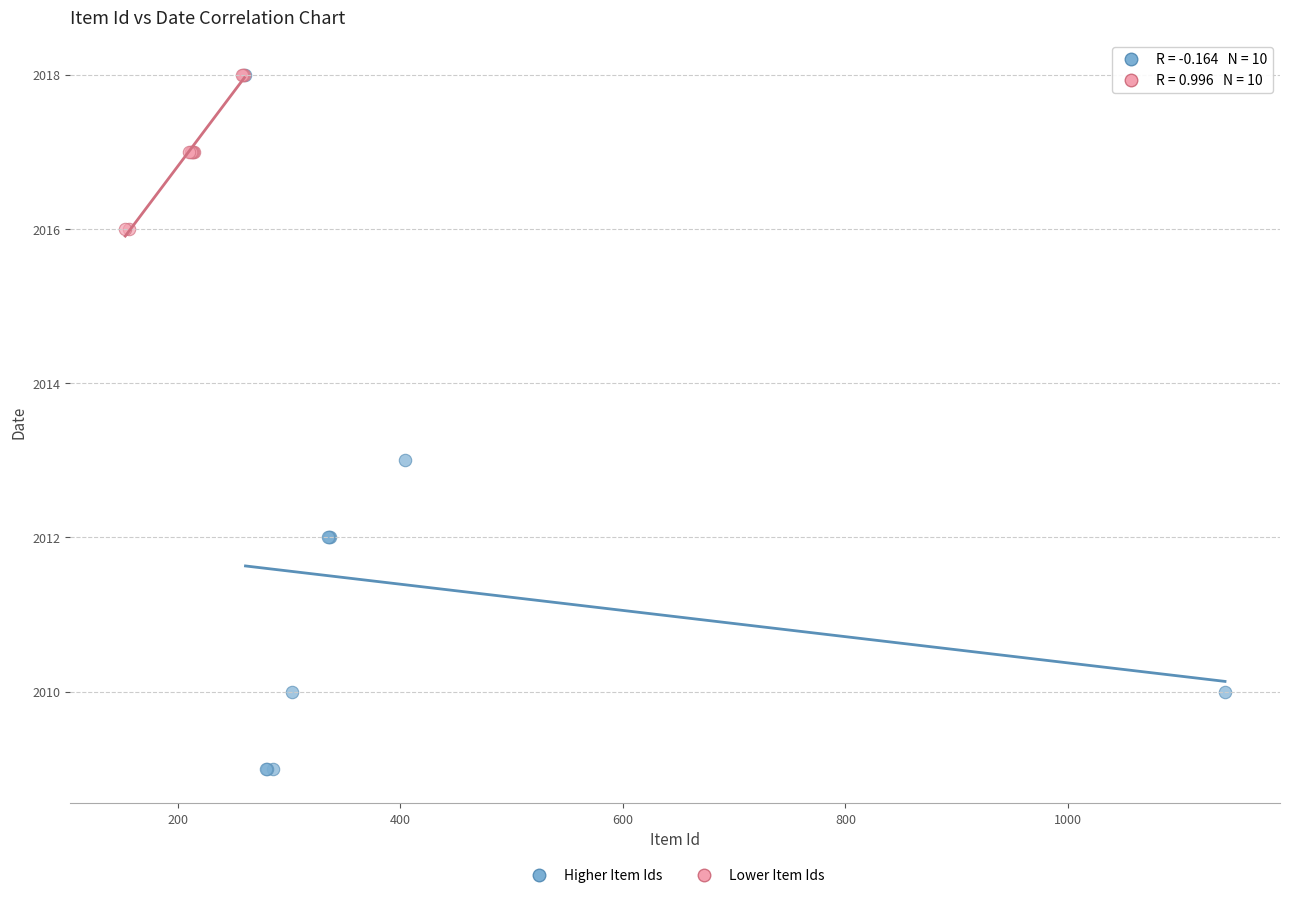

Which series reaches the minimum Y coordinate?

Higher Item Ids